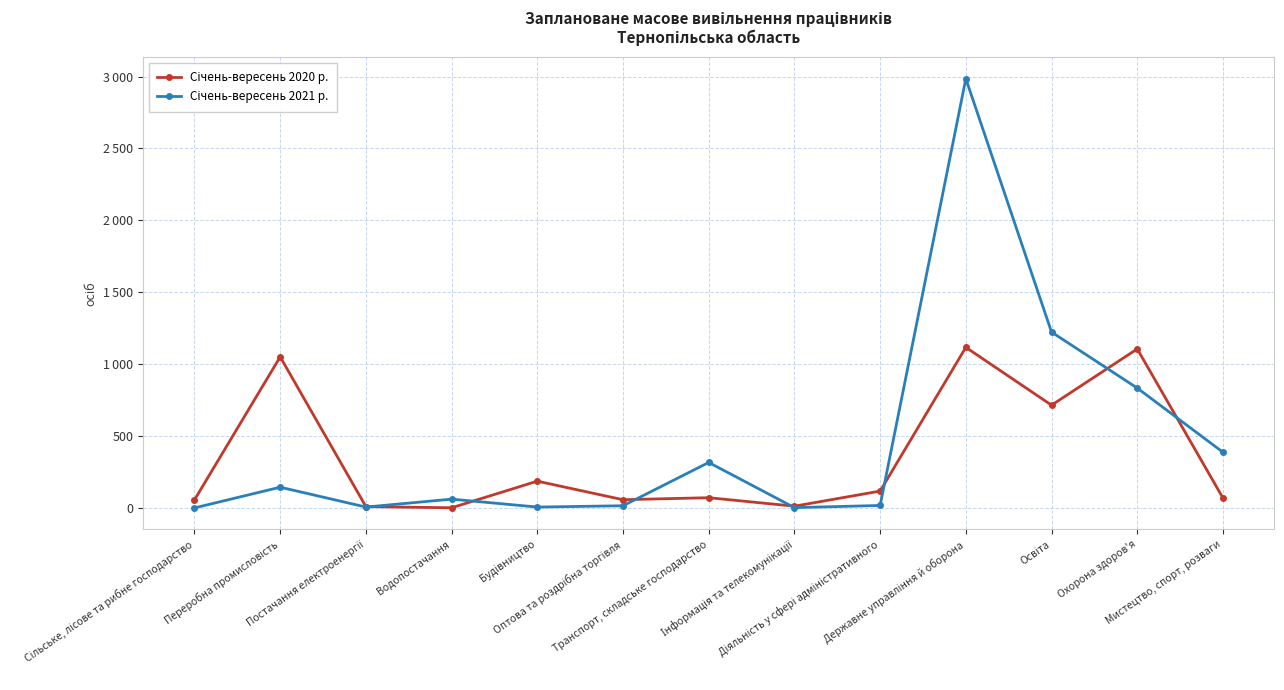

Which series changed the most between Транспорт, складське господарство and Освіта?

Січень-вересень 2021 р.